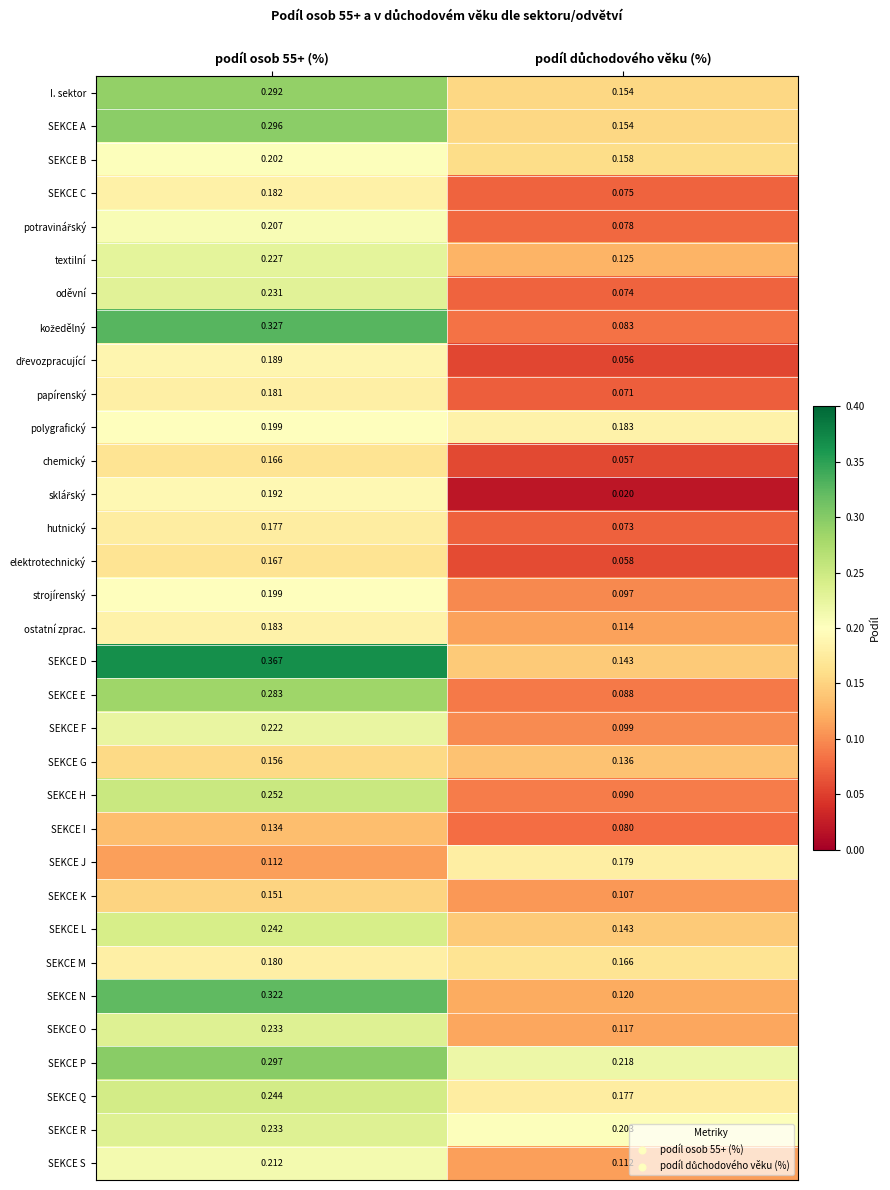

Which series has the largest total across all categories?

SEKCE P